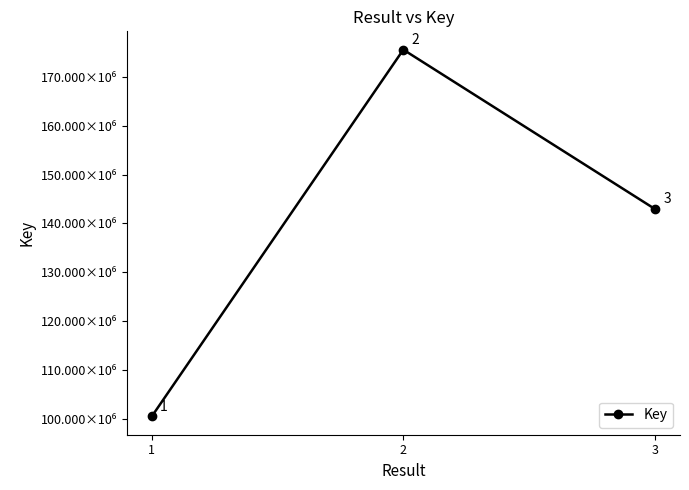

Which label corresponds to the smallest value in the chart?

1